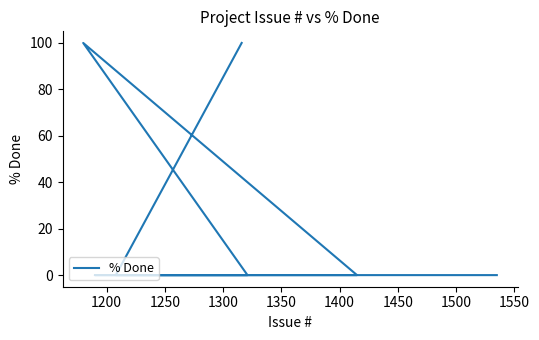

What is the average value?

25